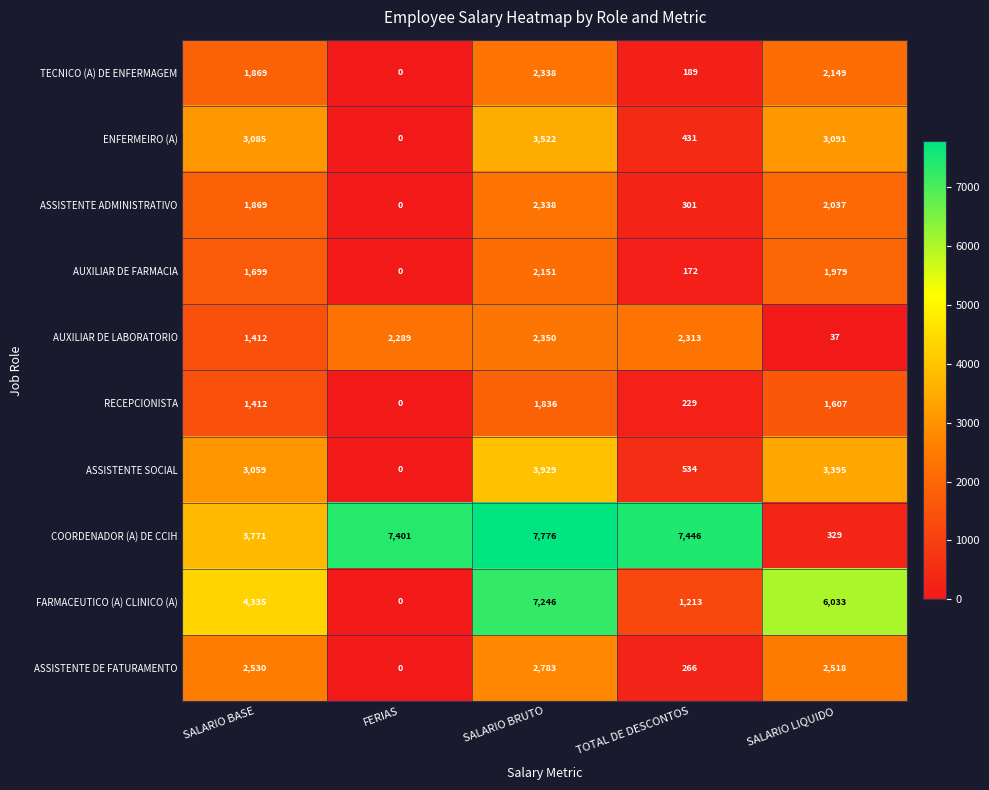

What is the spread (max minus min) of values at SALARIO BASE?

2923